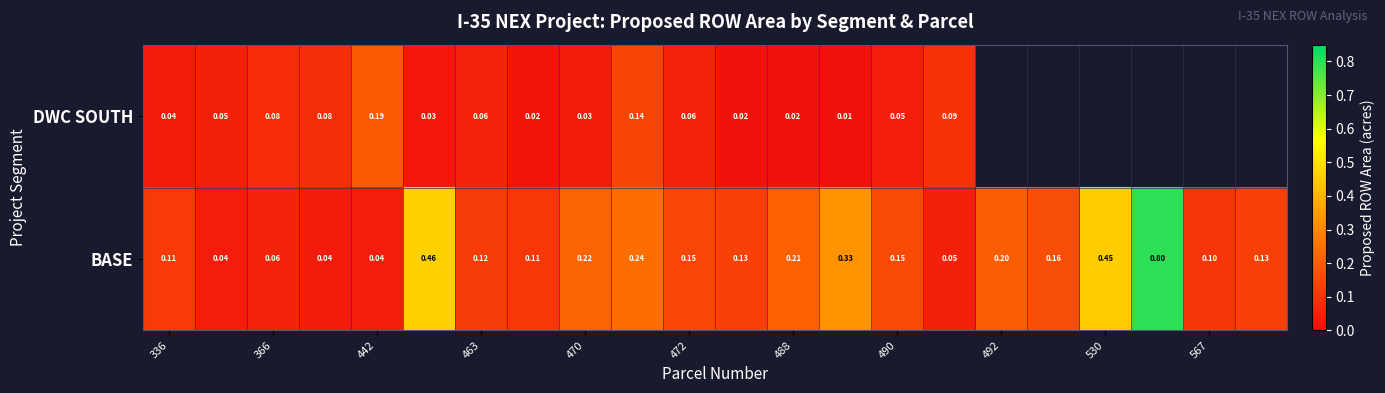

Rank the series at 463 from lowest to highest value.

DWC SOUTH, BASE